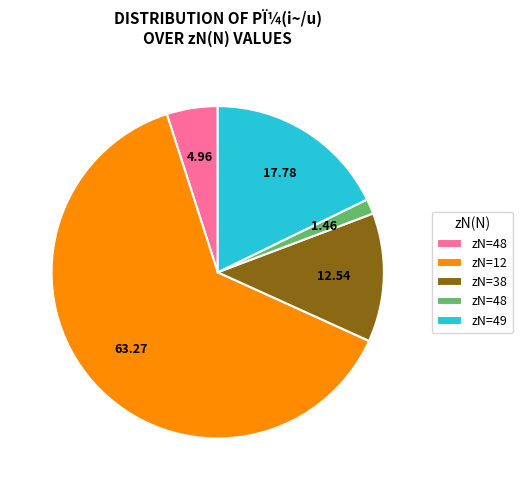

Is there a majority slice in this chart?

Yes